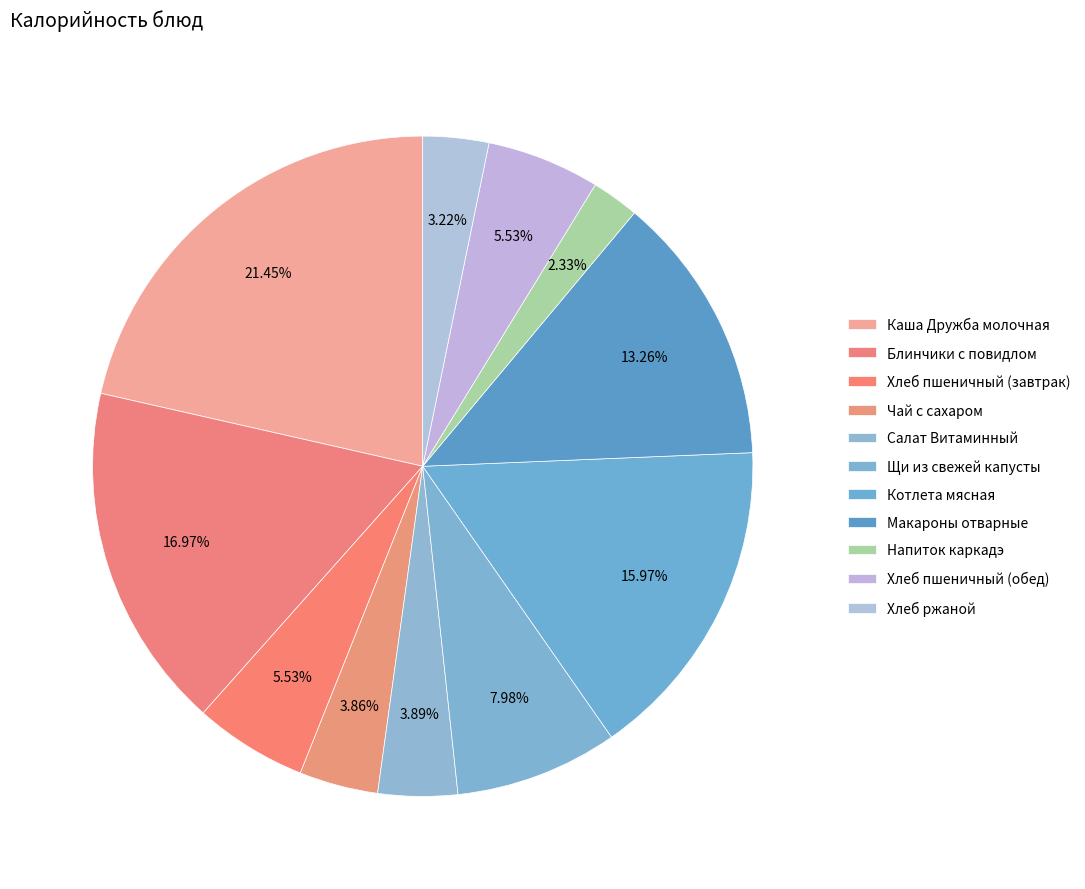

What percentage is the Блинчики с повидлом slice, to the nearest percent?

17%